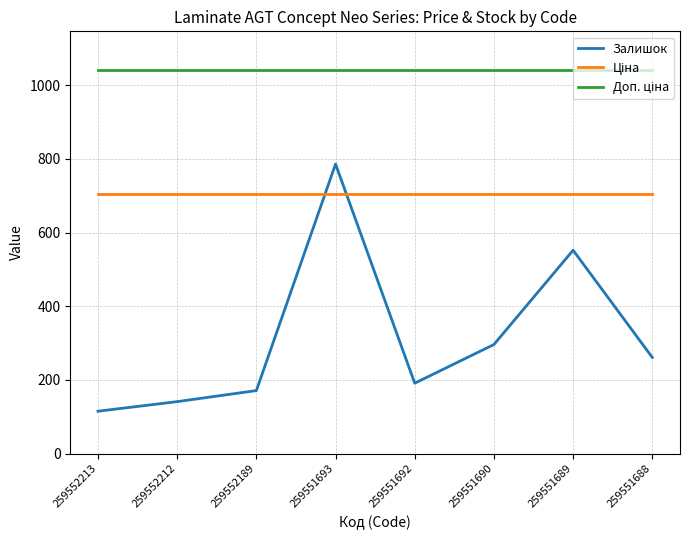

Between 259552213 and 259551690, which series saw the biggest shift?

Залишок